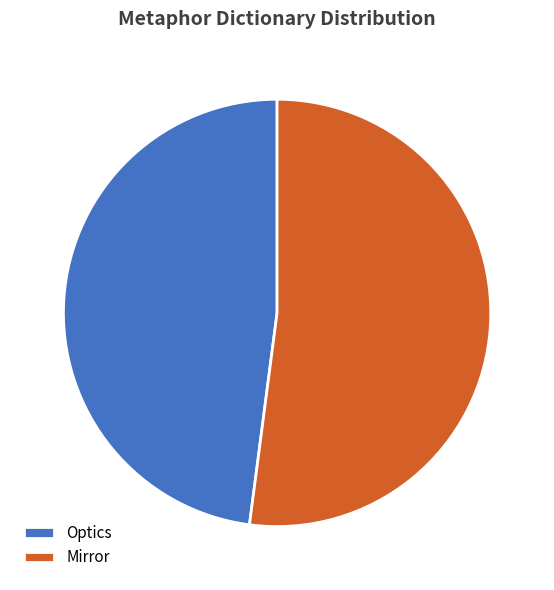

Count the number of slices in the pie.

2